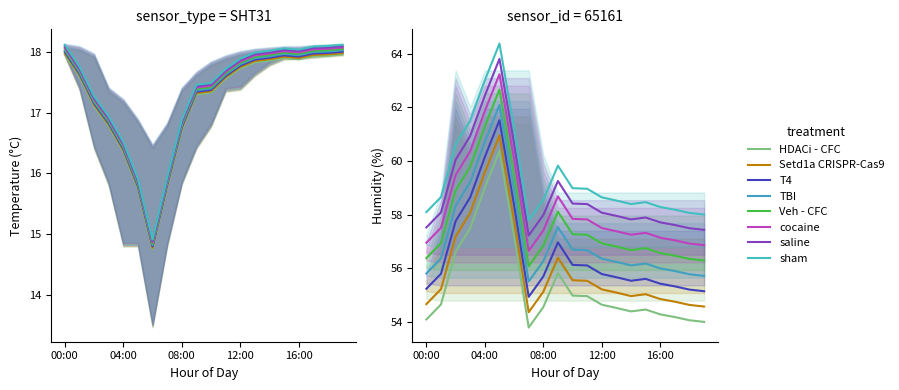

Is the value of humidity at 06:00 greater than the value of temperature at 07:00?

Yes